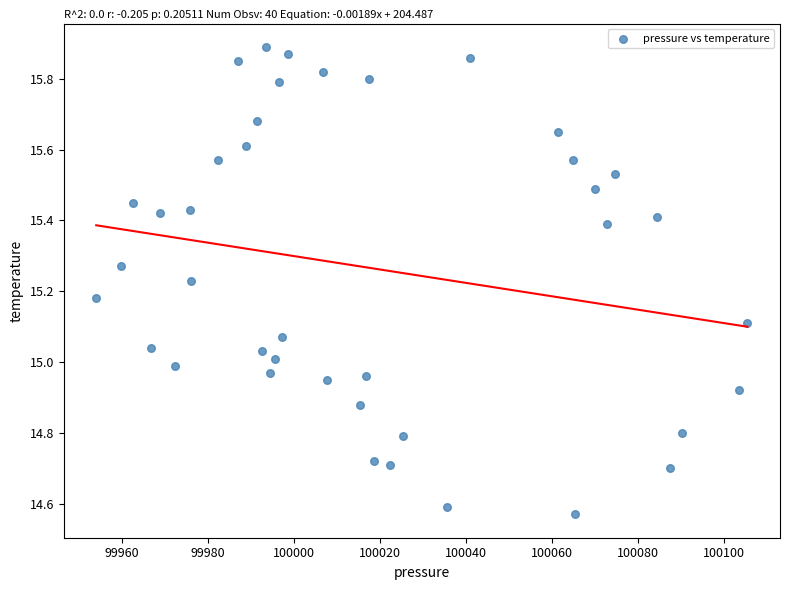

What is the range of Y values (max minus min)?

1.3